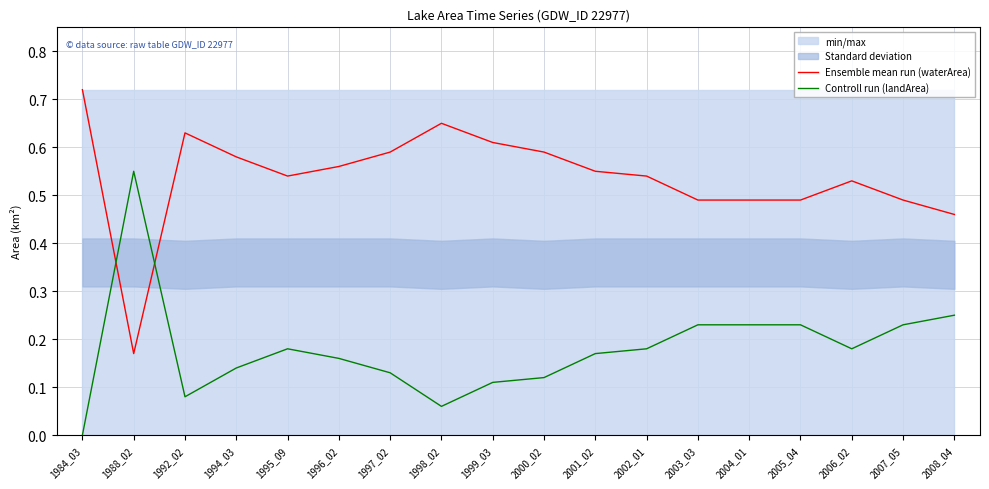

At which category does Ensemble mean run (waterArea) reach its first local valley?

1988_02